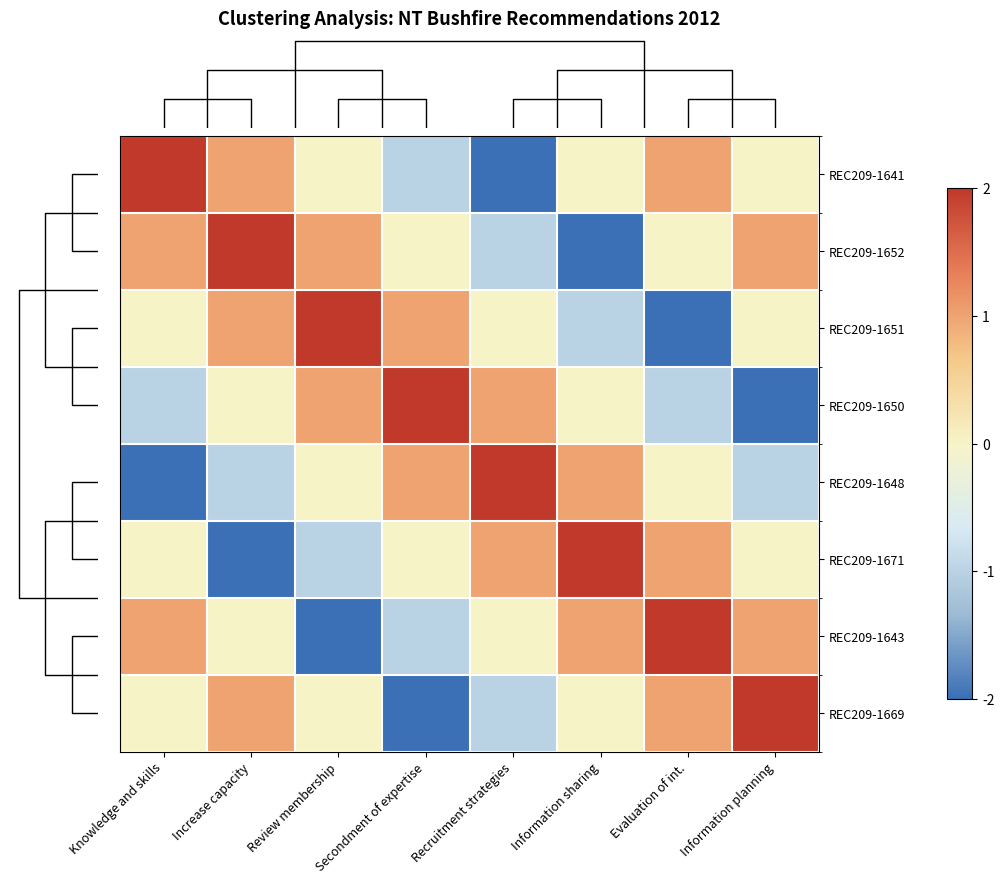

Count the number of data series in this chart.

8